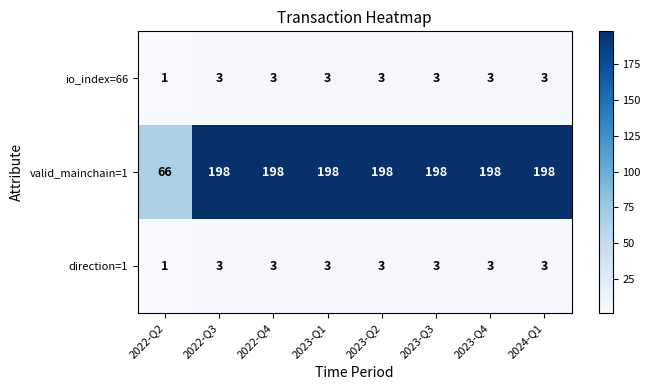

Which series has the largest total across all categories?

valid_mainchain=1